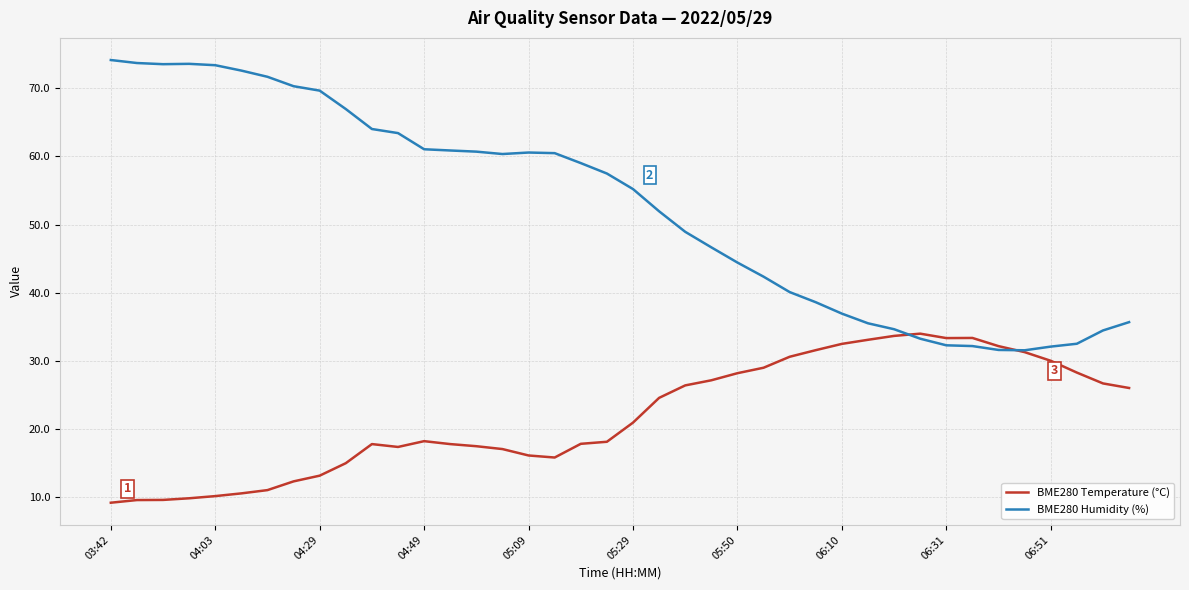

List the series in order of their overall mean, lowest first.

BME280 Temperature (°C), BME280 Humidity (%)